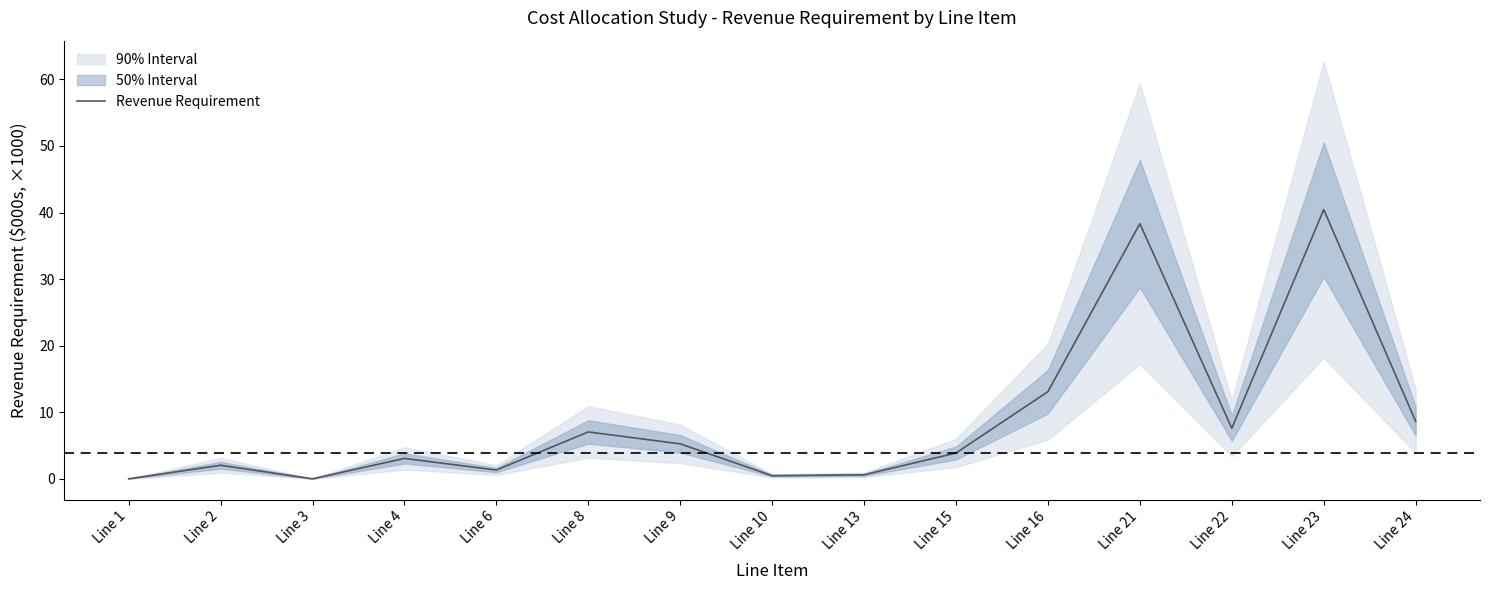

What is the sum of the values at Line 6 and Line 3?

1.3